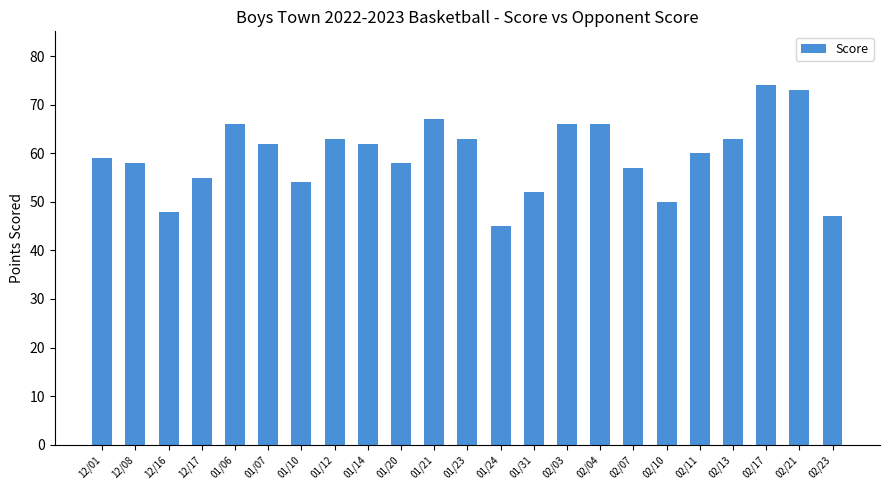

Is it true that the value at 01/14 is 90?

False